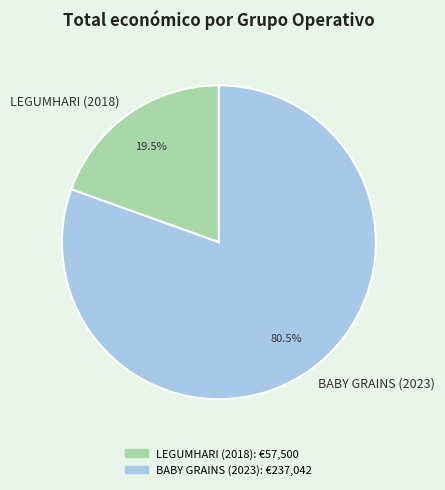

Which slice represents more than half of the pie?

BABY GRAINS (2023)